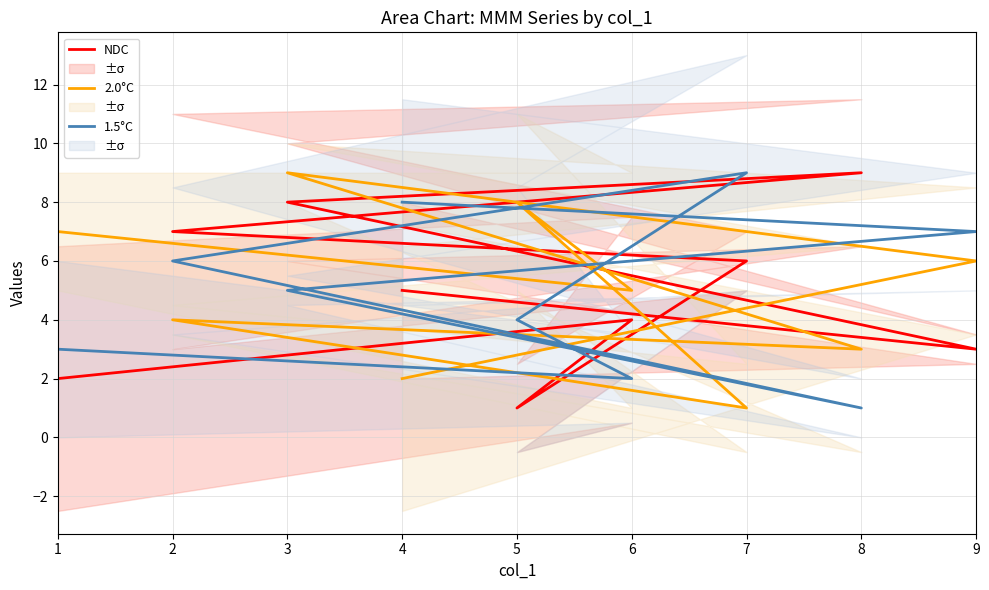

What is the total value across all series at 2?

17